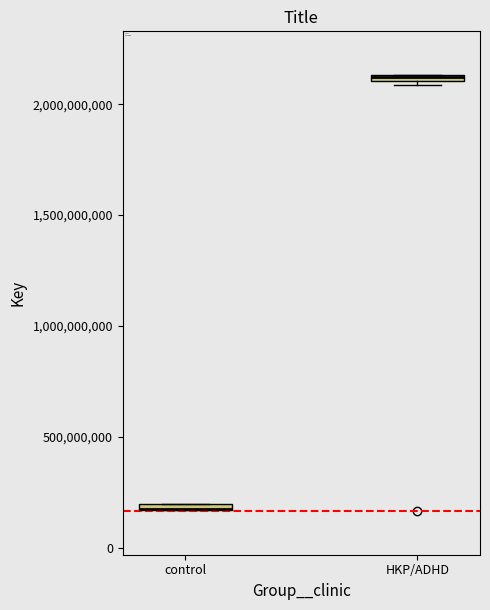

Where is the lower edge of the box for control on the y-axis? The values are not printed on the chart, so give them approximately, as read against the axis.

150000000